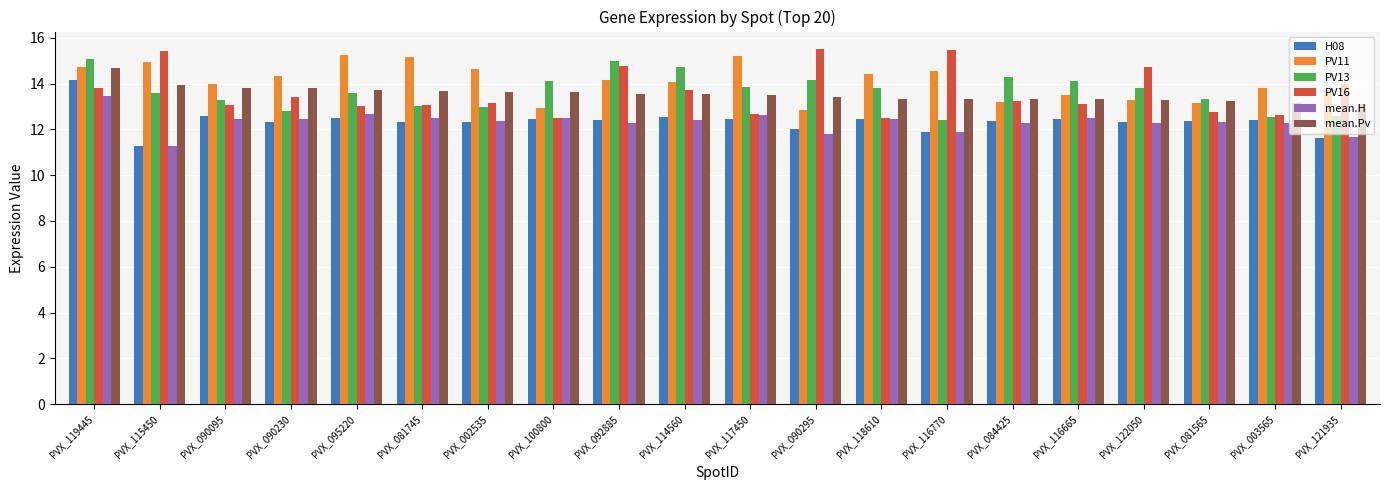

What position from the right is PVX_095220?

16